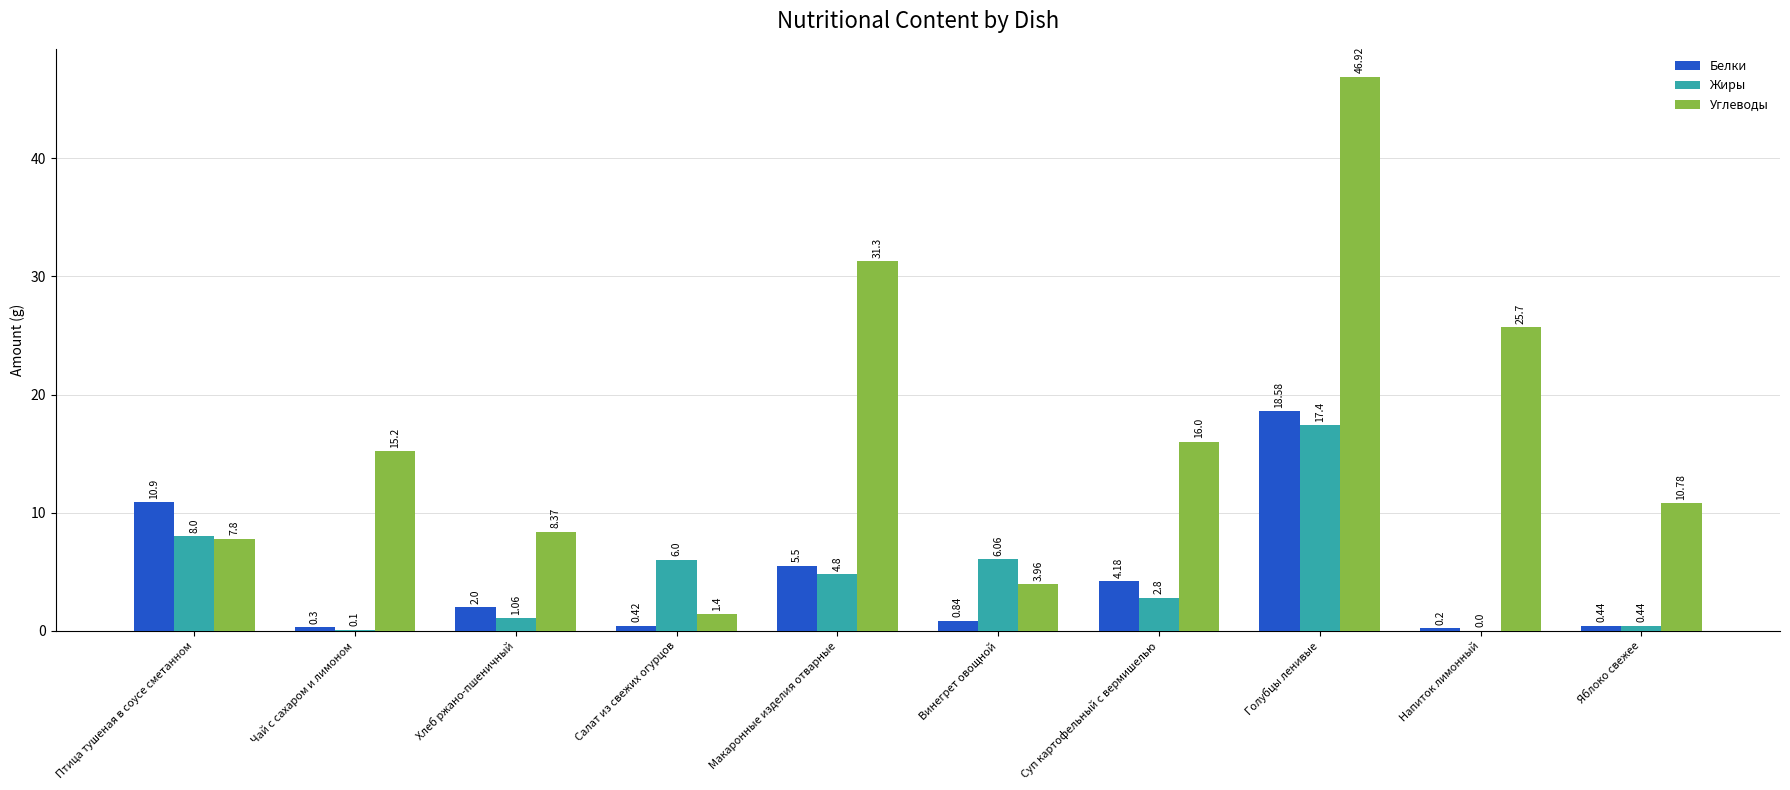

At which label is Углеводы closest to 24?

Напиток лимонный